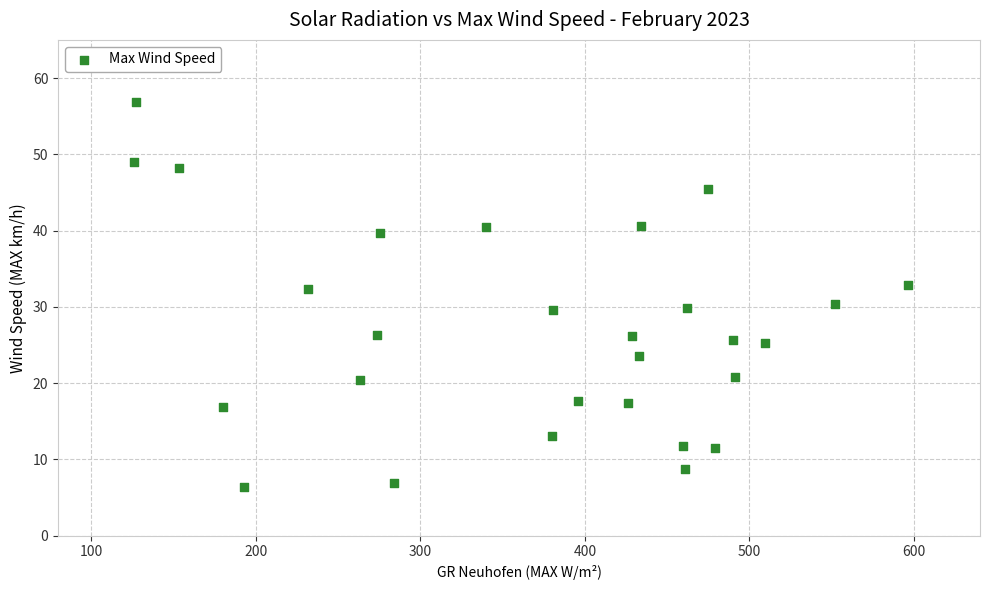

What is the range of Y values (max minus min)?

50.4